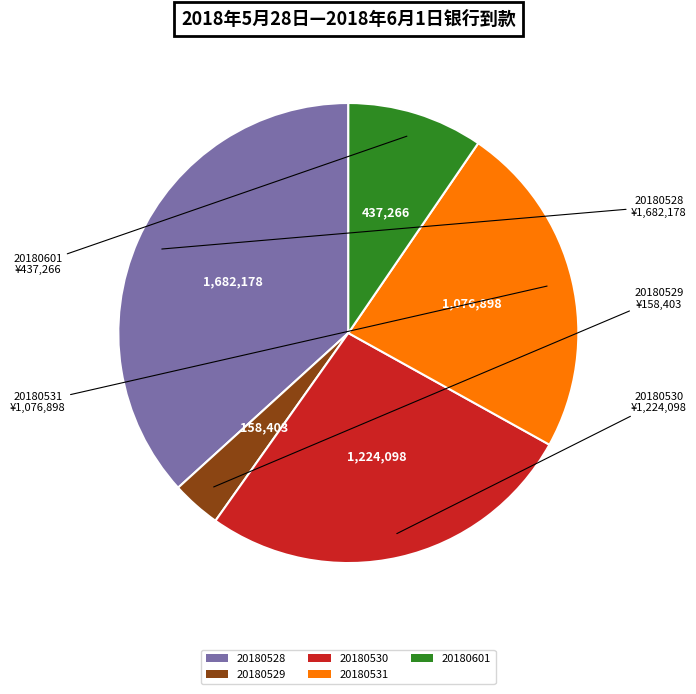

Which category has the smallest portion of the pie?

20180529